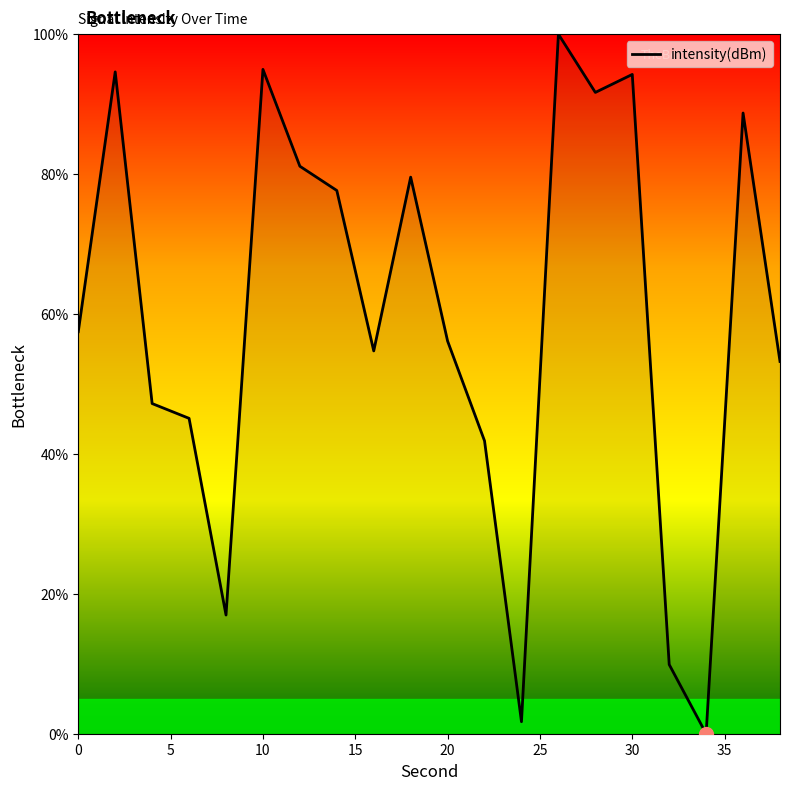

What is the difference between the maximum and minimum values?

100.0